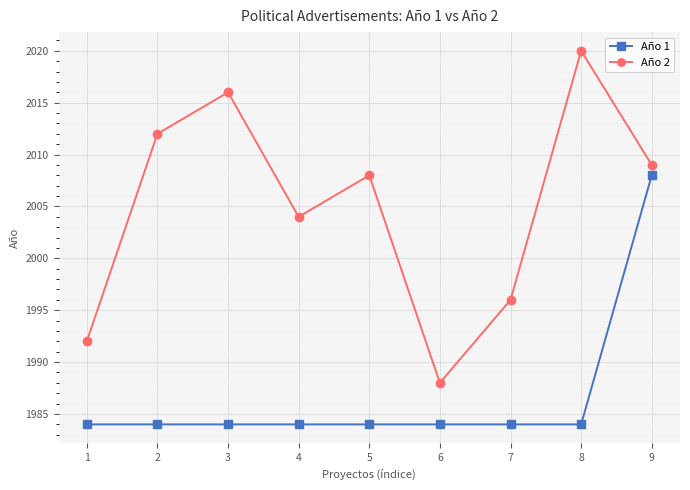

Which category has the highest value in the Año 1 series?

9